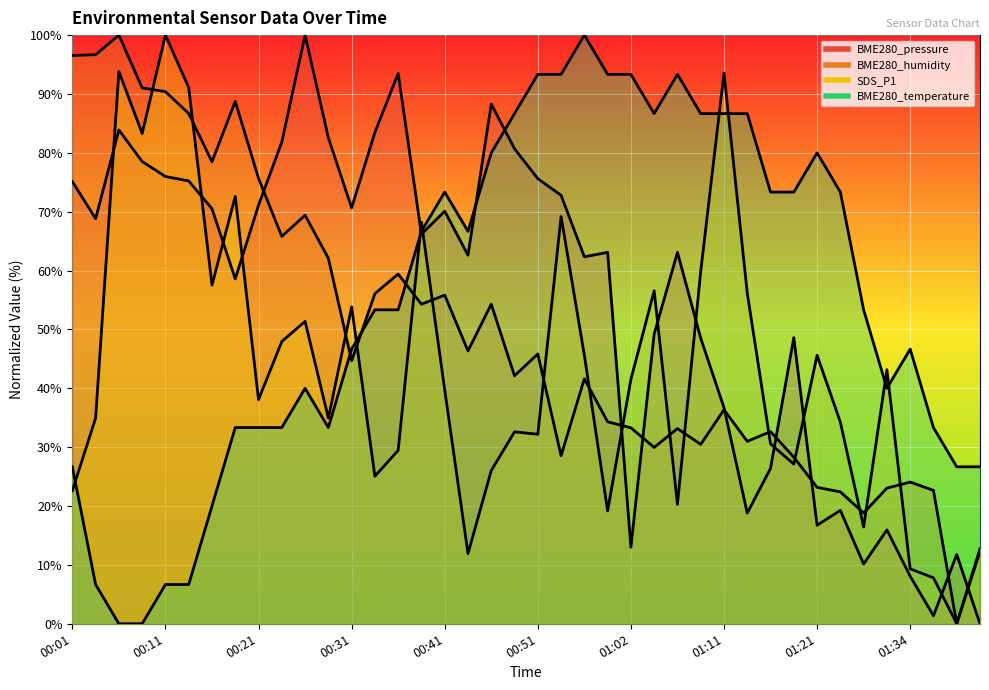

What is the difference between the maximum and minimum values in the BME280_temperature series?

100.0